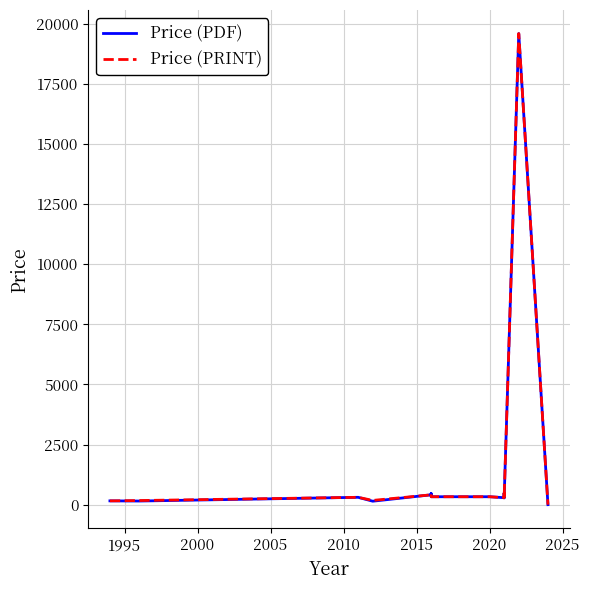

True or false: Price (PDF) and Price (PRINT) cross at least once.

False